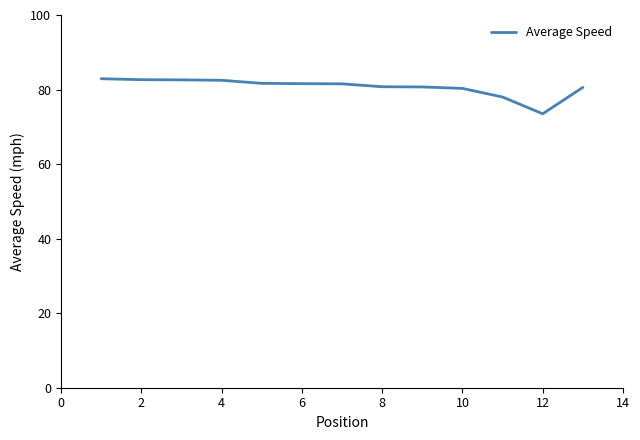

What is the difference between the maximum and minimum values?

9.4